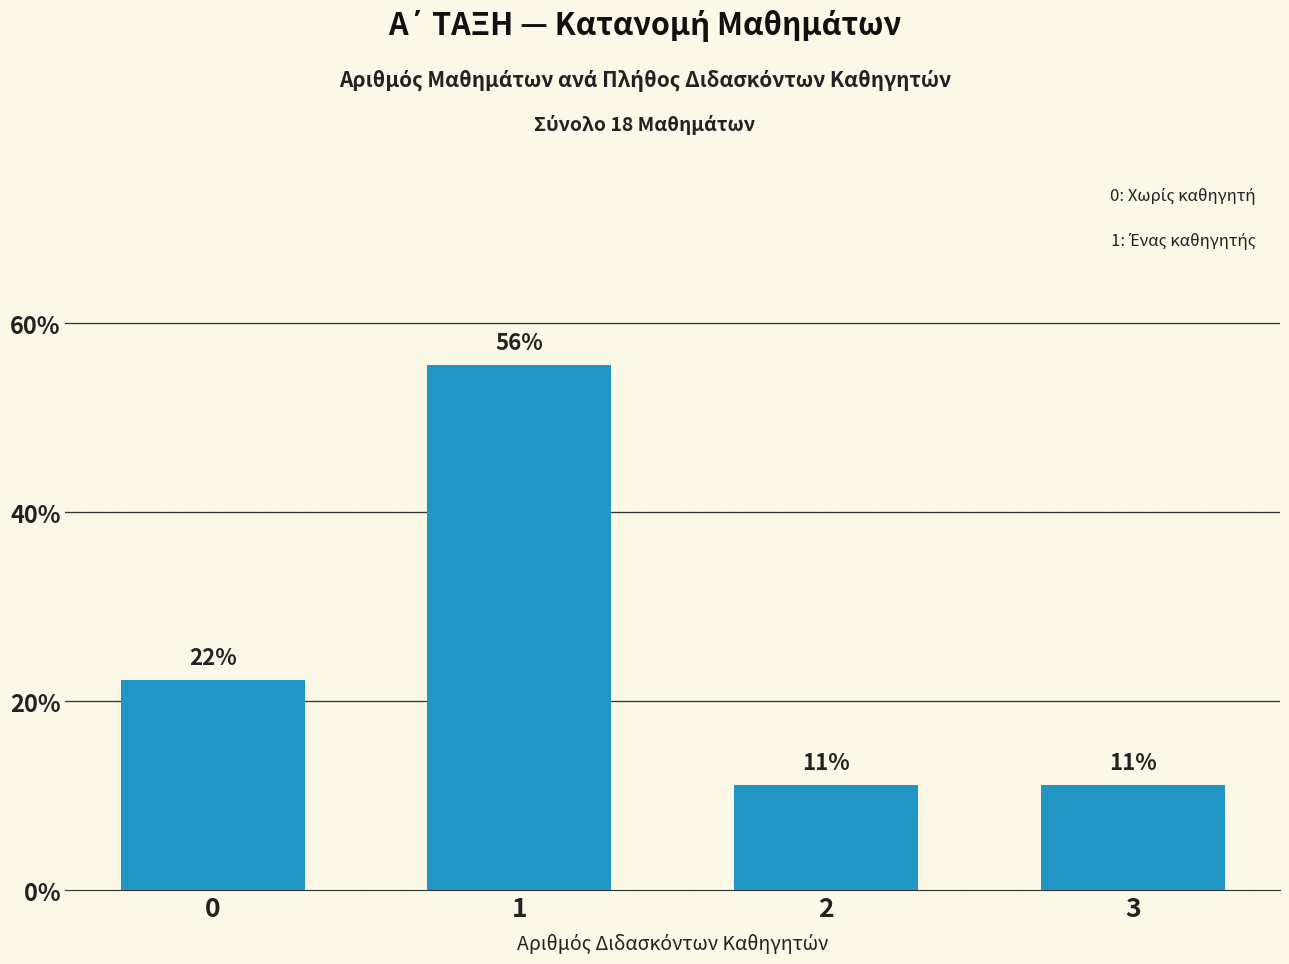

Does the chart contain any negative values?

No